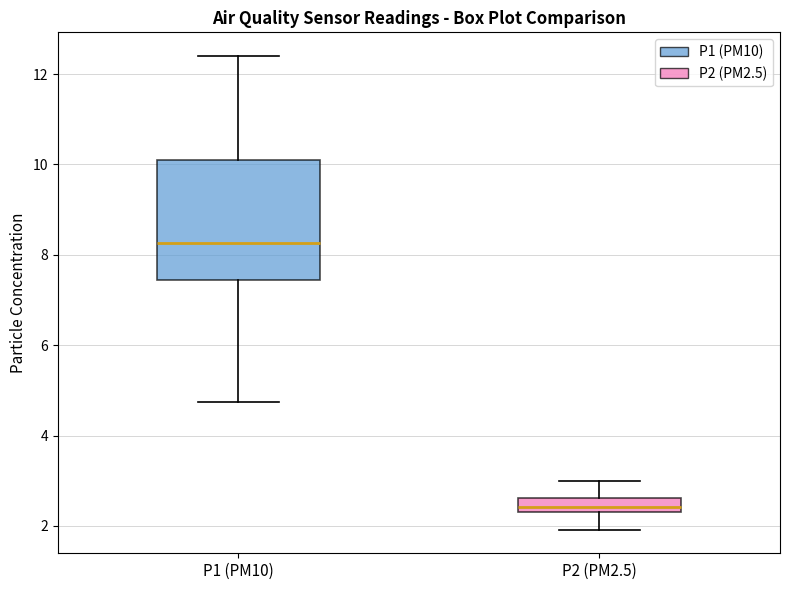

Which box is the tallest, from its lower edge to its upper edge?

P1 (PM10)